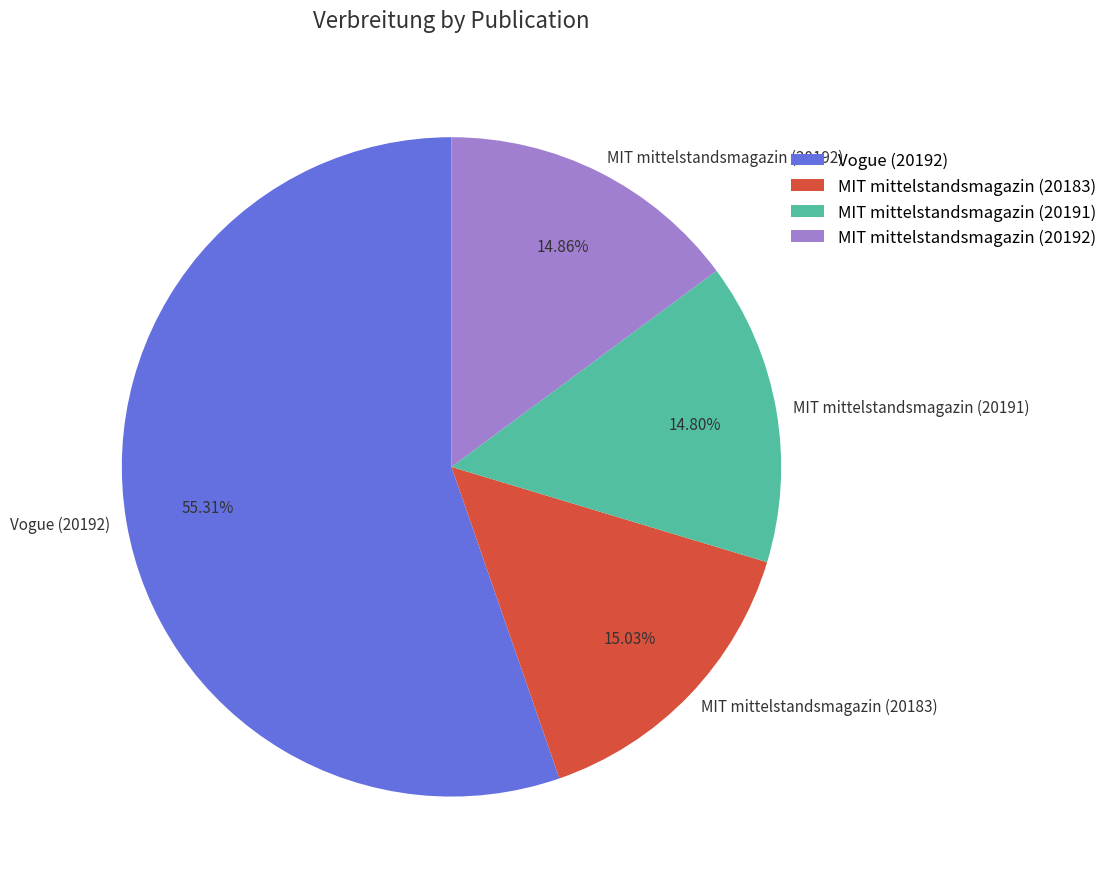

Is there a majority slice in this chart?

Yes